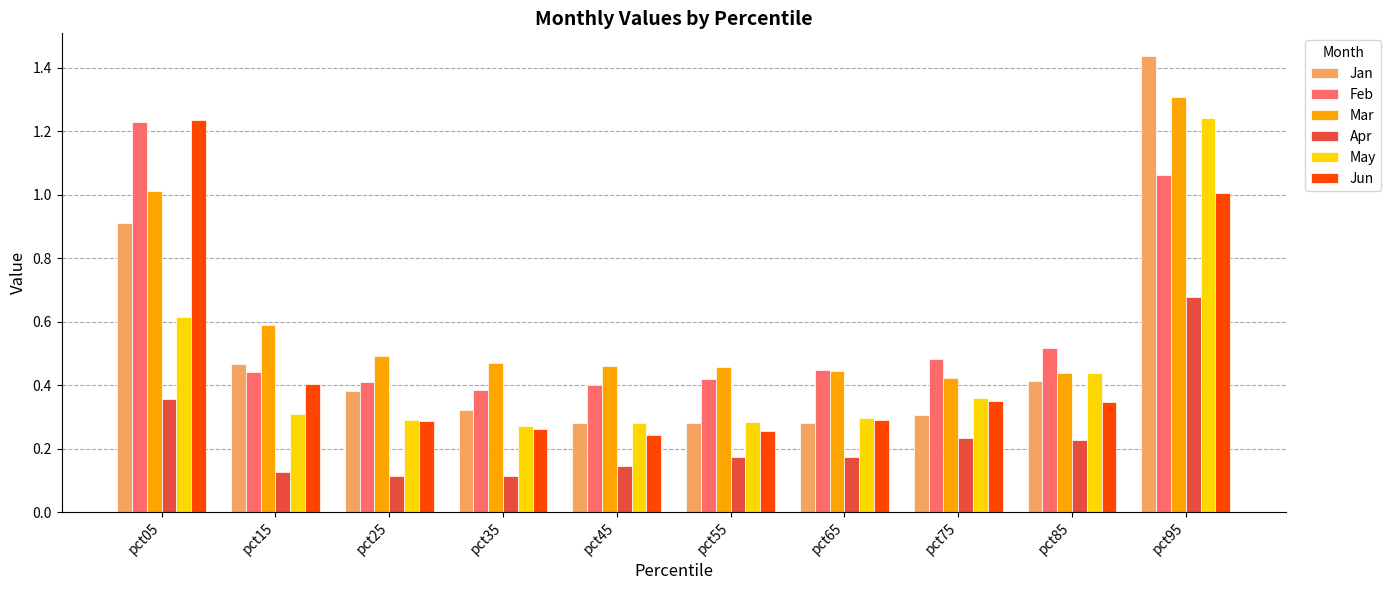

Between pct65 and pct95, which series saw the biggest shift?

Jan